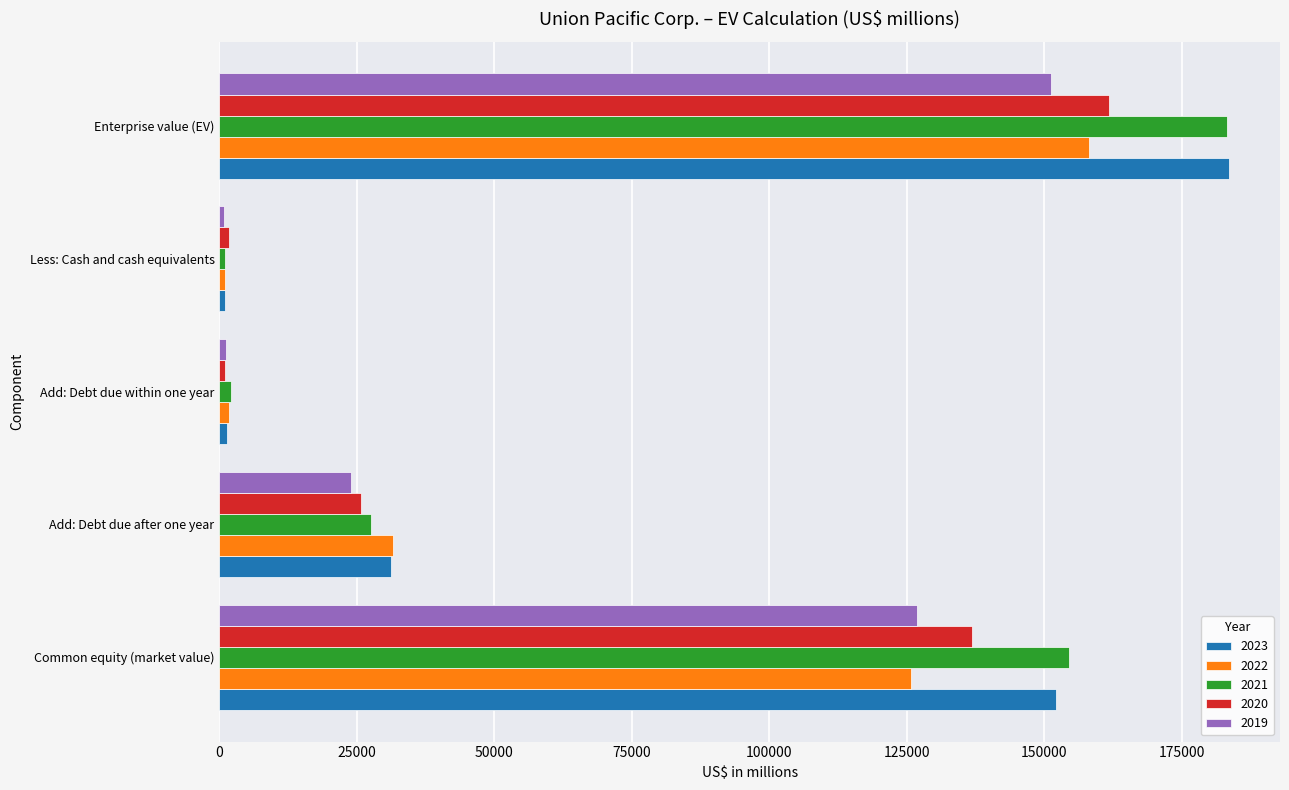

The value of 2022 at Common equity (market value) is 125740. True or false?

True